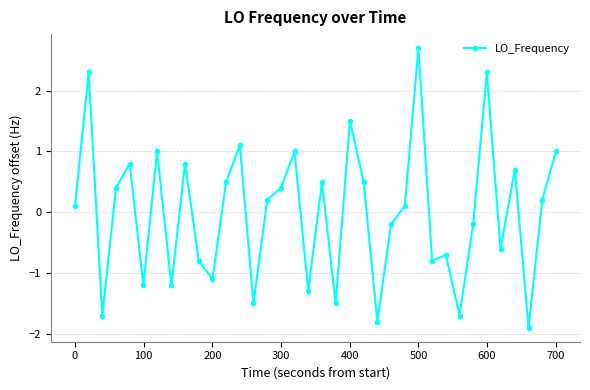

How many distinct data groups are displayed?

1